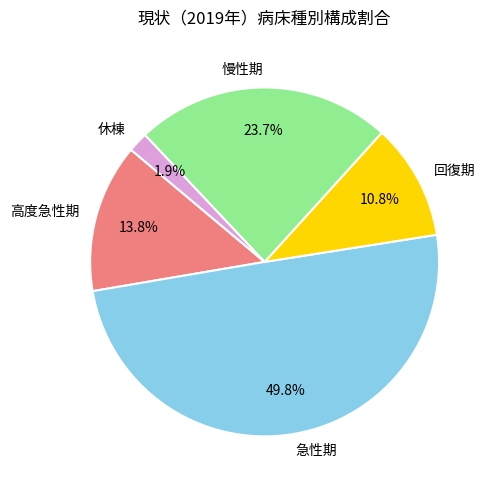

True or false: 急性期 accounts for 50% of the total.

True